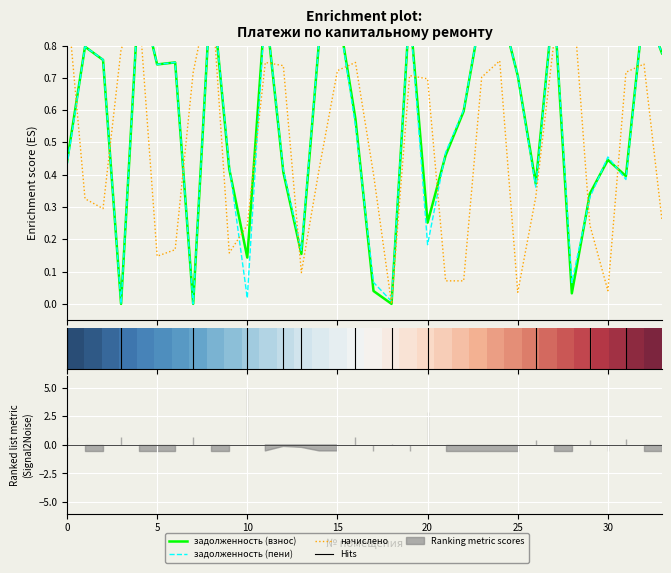

The value of задолженность (пени) at 15 is 0.9. True or false?

True